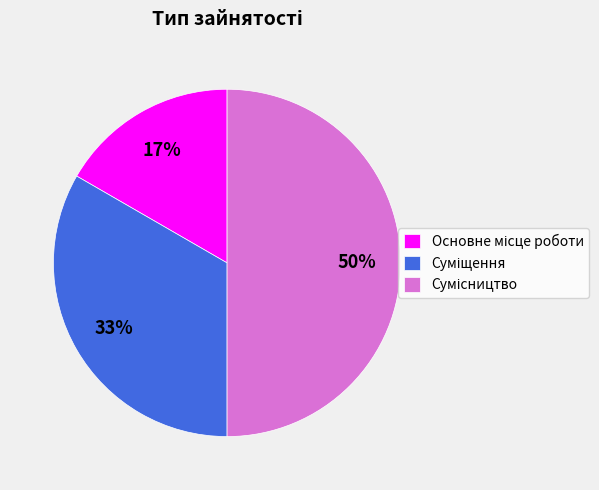

To the nearest percent, what is the difference between the largest and smallest slice percentages?

33%